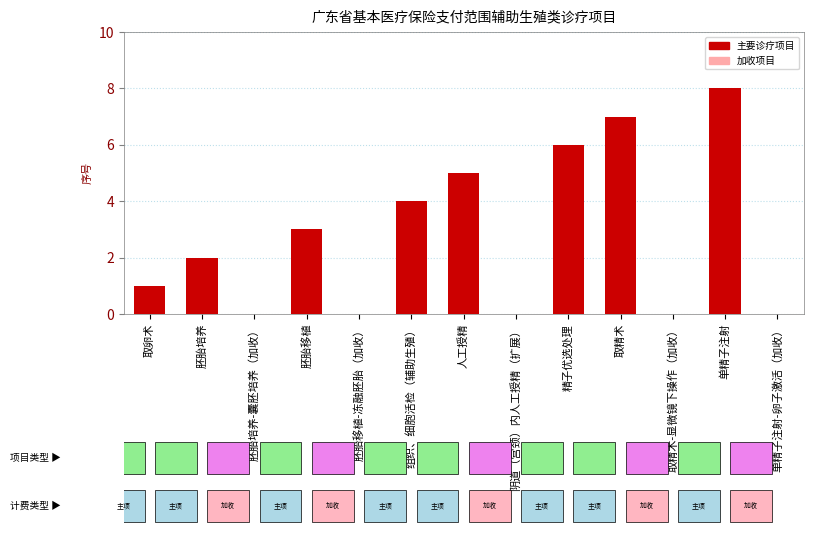

Are the bars horizontal?

No